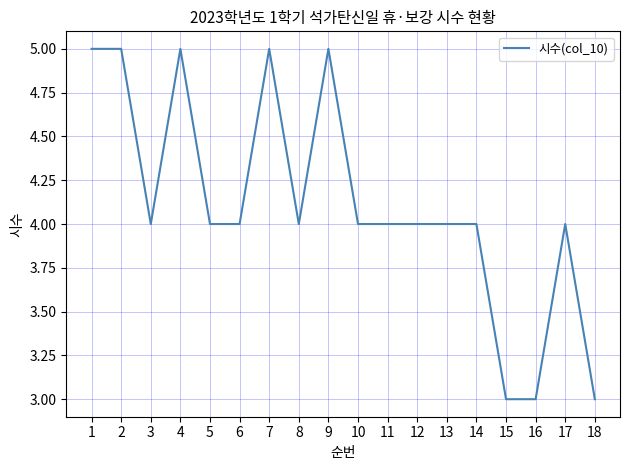

What is the greatest value displayed?

5